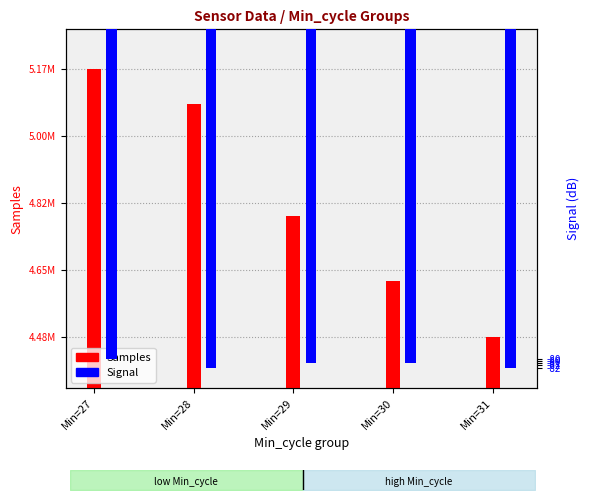

Rank the series at Min=31 from highest to lowest value.

Samples, Signal